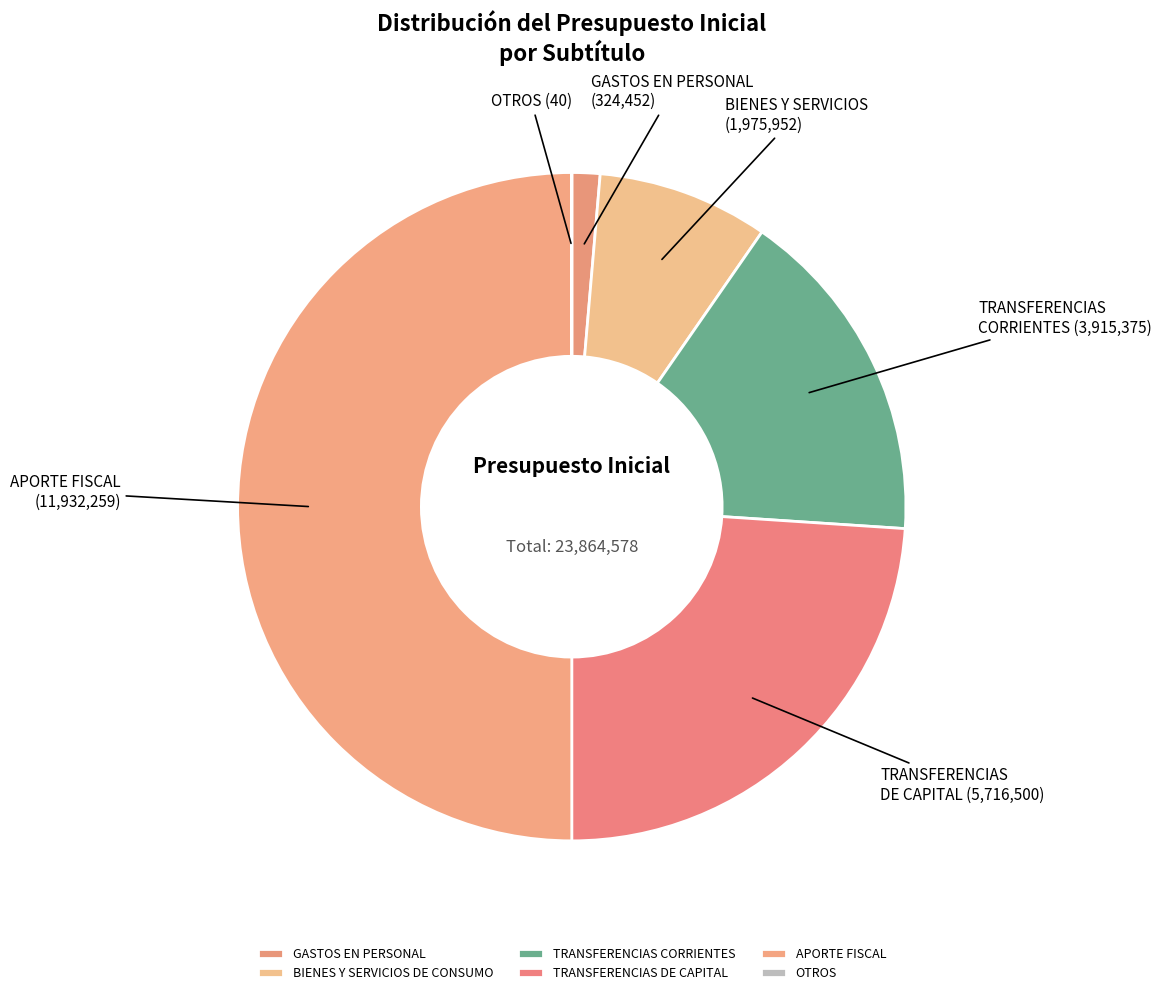

What is the smallest slice in the pie chart?

OTROS